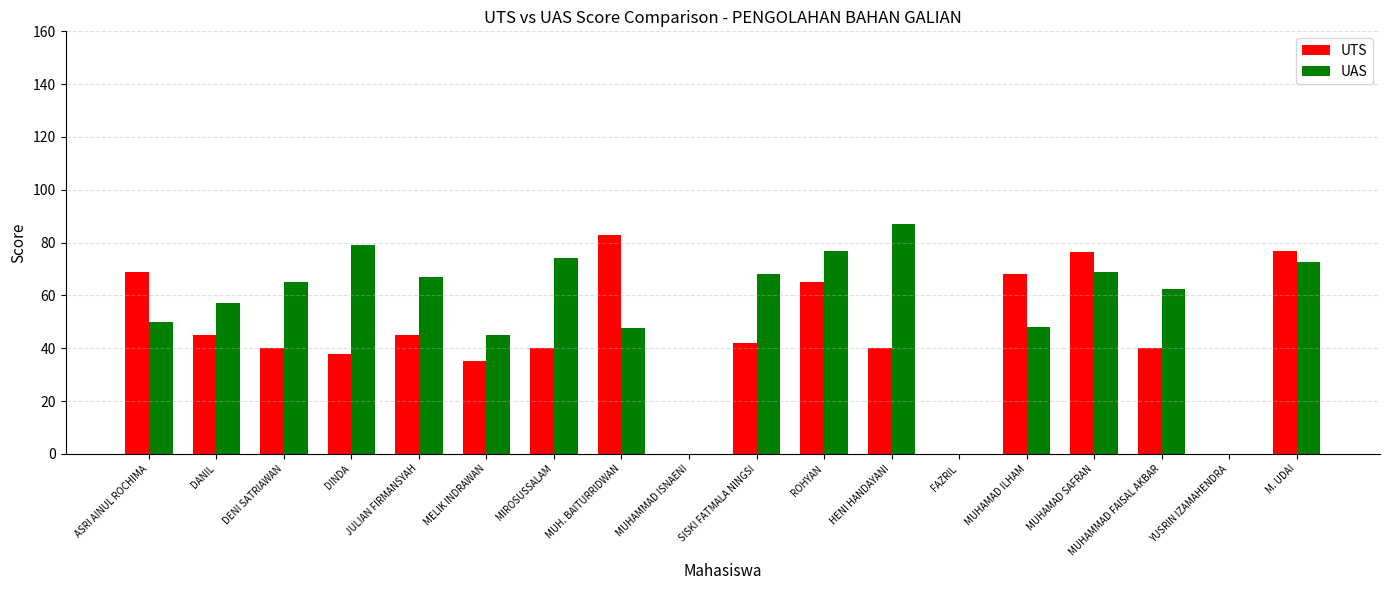

Read the UAS value at MUHAMAD ILHAM.

48.0